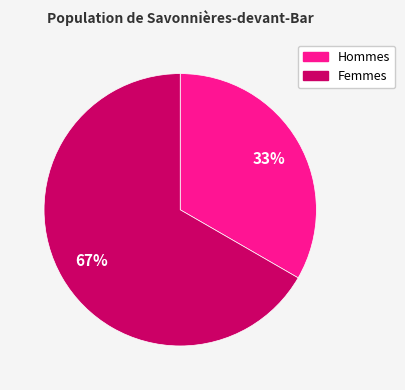

Count the number of slices in the pie.

2